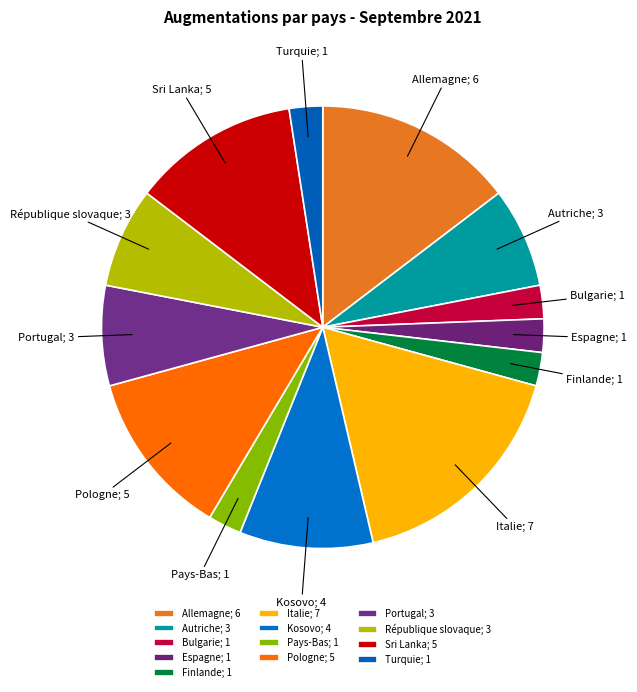

How many segments does this pie chart have?

13